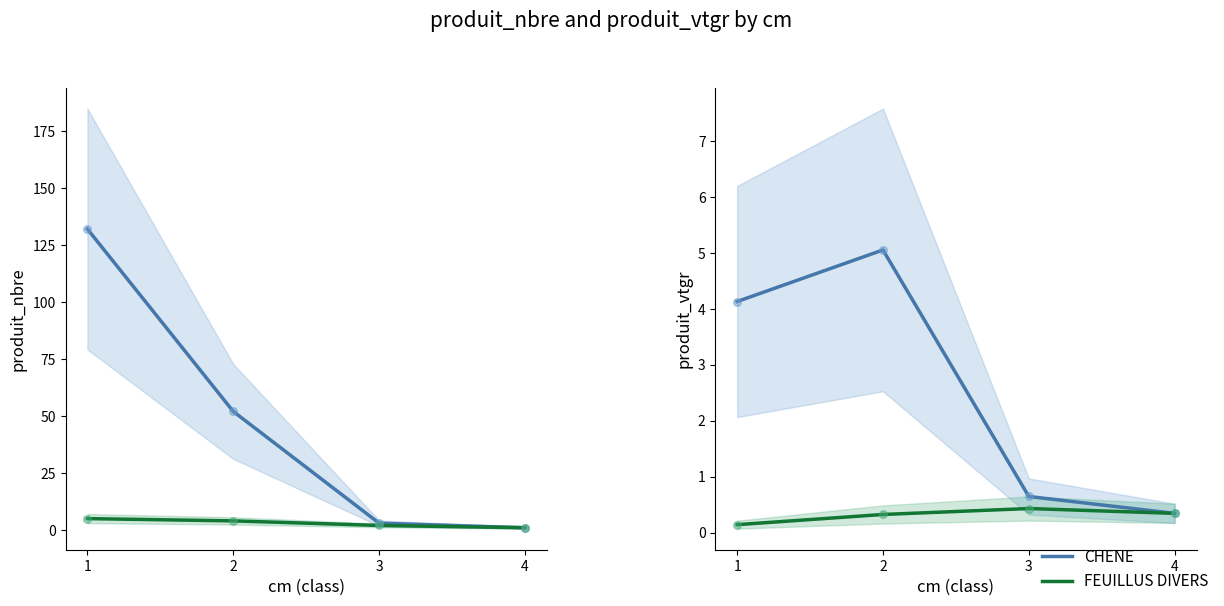

What are all the series names shown in the legend?

CHENE, FEUILLUS DIVERS